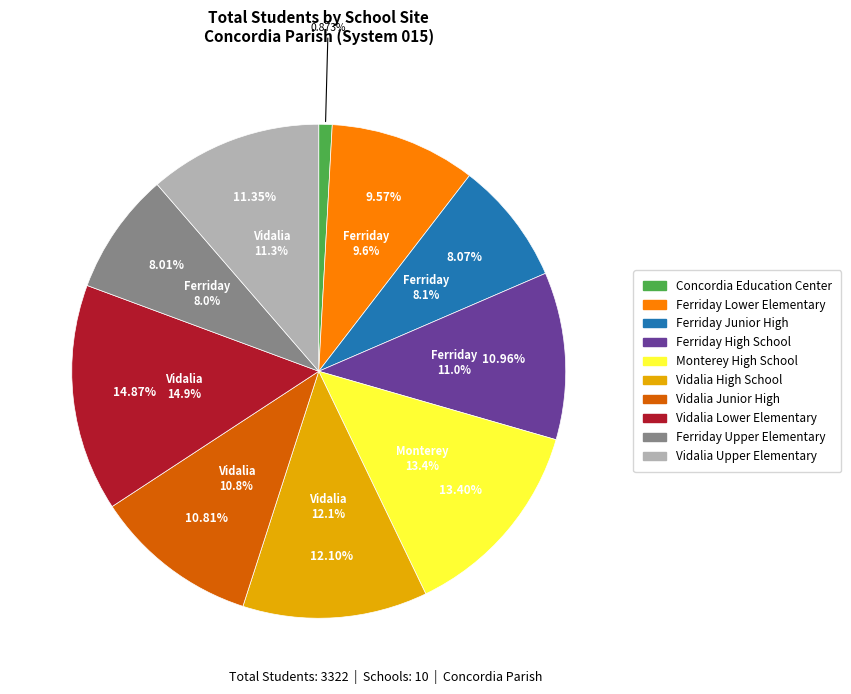

True or false: Vidalia Junior High accounts for 11% of the total.

True